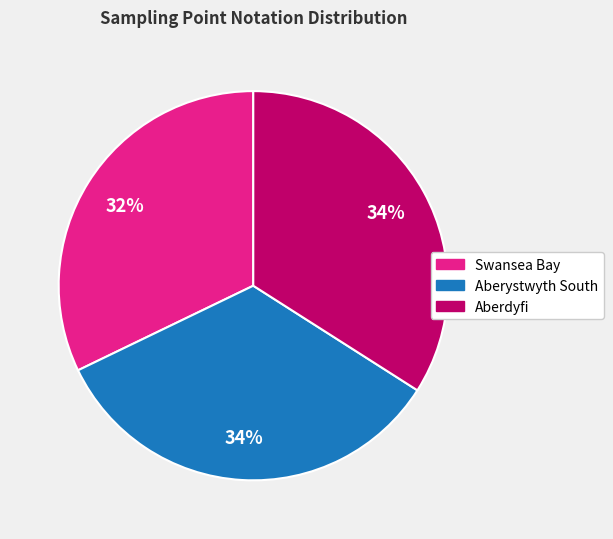

Is there any slice that represents more than half of the pie?

No